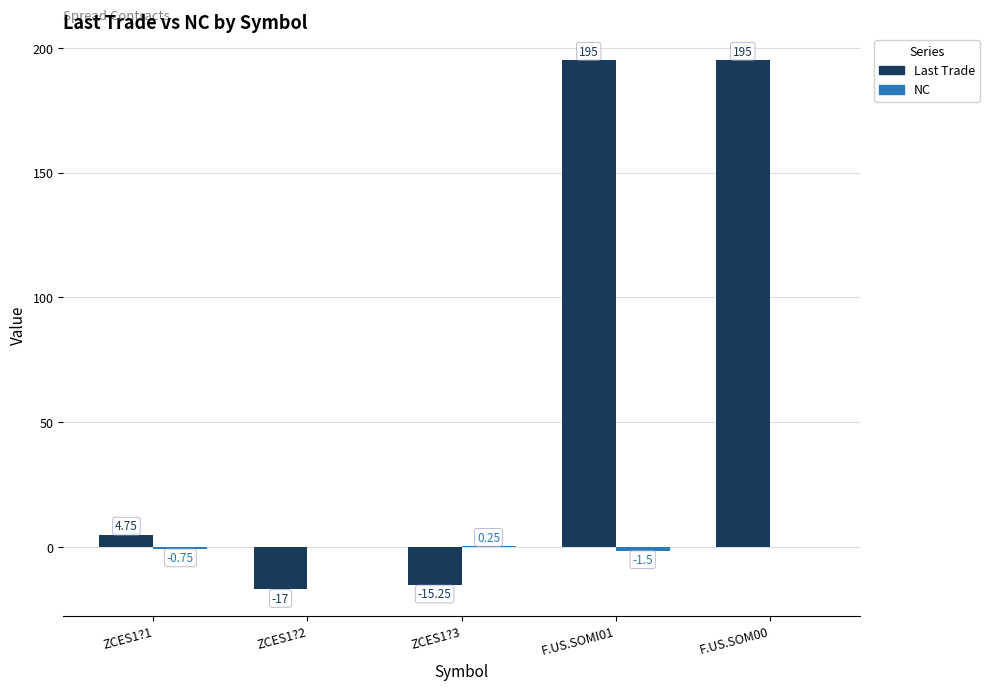

Which series has the largest total across all categories?

Last Trade